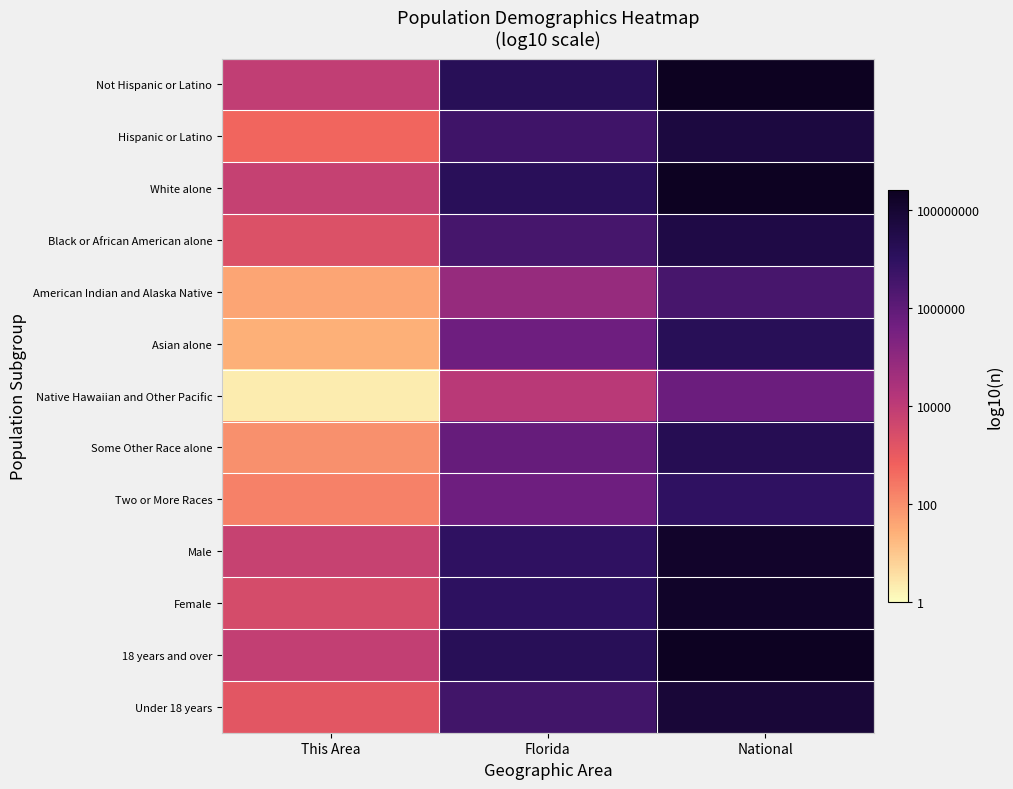

How many categories are shown in the chart?

3